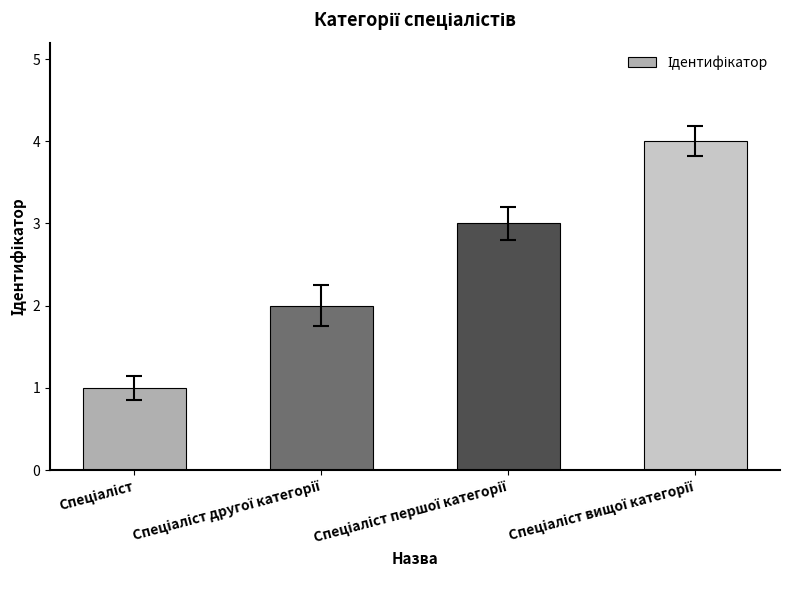

How many values are below 3?

2